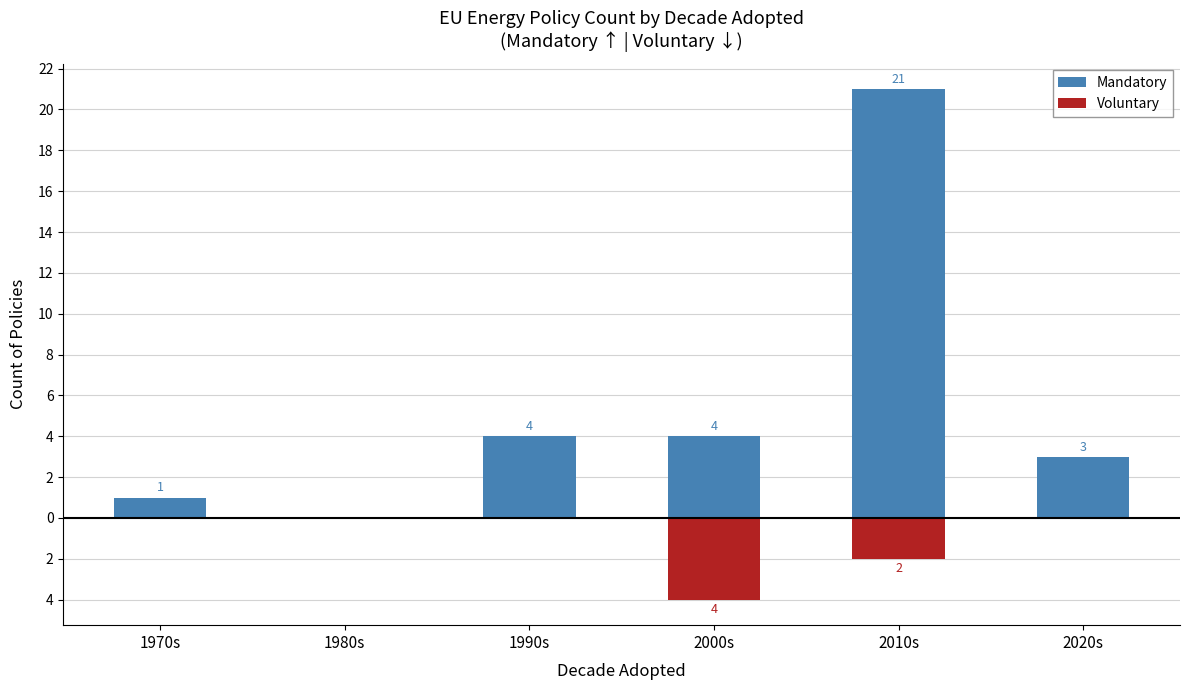

What is the average value of the Mandatory series?

6